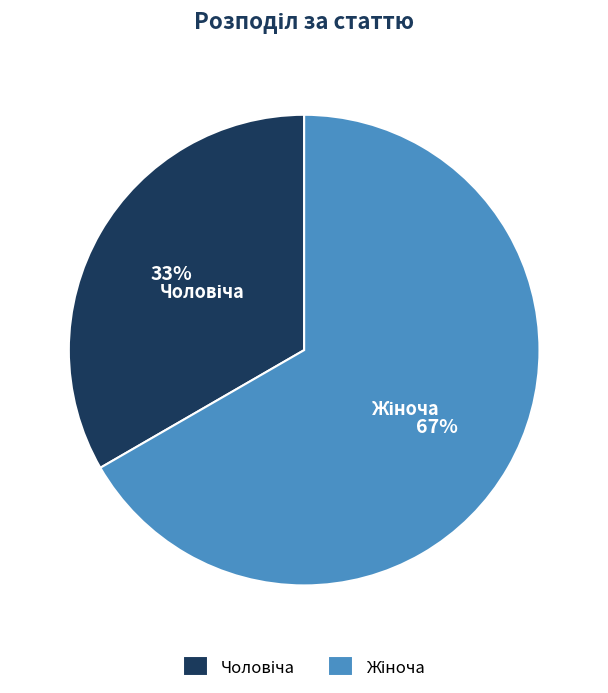

To the nearest percent, what is the average slice percentage?

50%